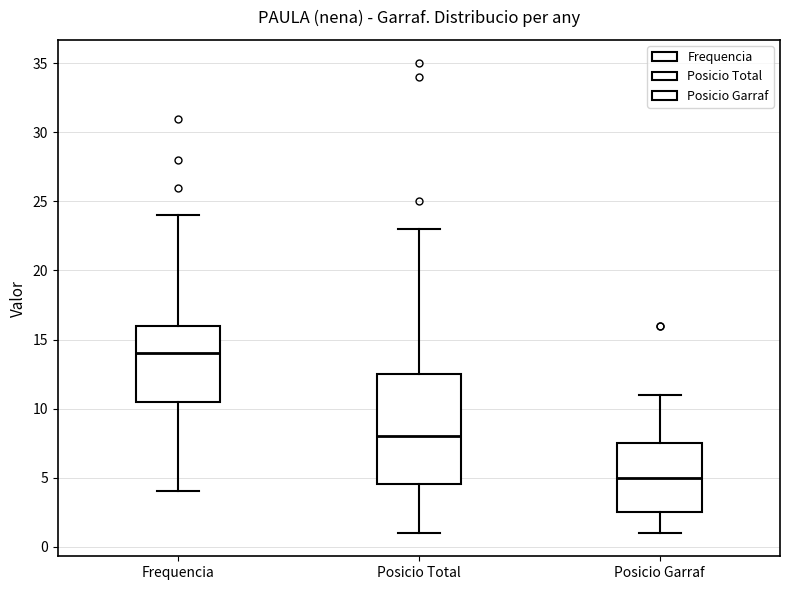

Reading left to right, read every box against the y-axis: the position of its median line, the range the box covers, and the ends of its whiskers. The values are not printed on the chart, so give them approximately, as read against the axis.

Frequencia: median 14.0, box 10.5 to 16.0, whiskers 4.0 to 24.0
Posicio Total: median 8.0, box 4.5 to 12.5, whiskers 1.0 to 23.0
Posicio Garraf: median 5.0, box 2.5 to 7.5, whiskers 1.0 to 11.0